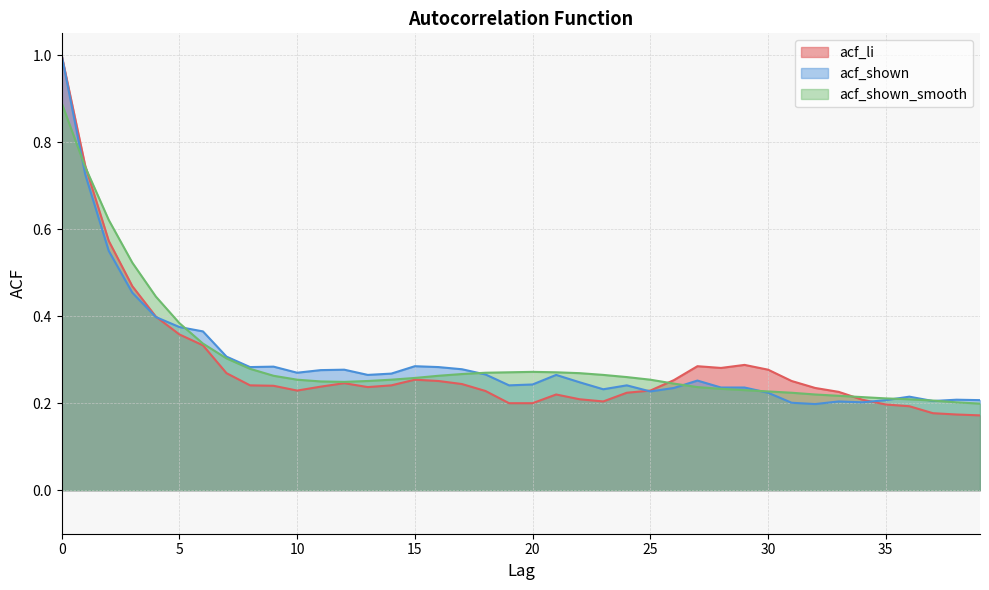

Reading right to left, transcribe all the data shown in this chart.

acf_li: 0.2	0.2	0.2	0.2	0.2	0.2	0.2	0.2	0.3	0.3	0.3	0.3	0.3	0.3	0.2	0.2	0.2	0.2	0.2	0.2	0.2	0.2	0.2	0.3	0.3	0.2	0.2	0.2	0.2	0.2	0.2	0.2	0.3	0.3	0.4	0.4	0.5	0.6	0.7	1.0
acf_shown: 0.2	0.2	0.2	0.2	0.2	0.2	0.2	0.2	0.2	0.2	0.2	0.2	0.3	0.2	0.2	0.2	0.2	0.2	0.3	0.2	0.2	0.3	0.3	0.3	0.3	0.3	0.3	0.3	0.3	0.3	0.3	0.3	0.3	0.4	0.4	0.4	0.5	0.6	0.7	1.0
acf_shown_smooth: 0.2	0.2	0.2	0.2	0.2	0.2	0.2	0.2	0.2	0.2	0.2	0.2	0.2	0.2	0.3	0.3	0.3	0.3	0.3	0.3	0.3	0.3	0.3	0.3	0.3	0.3	0.3	0.2	0.2	0.3	0.3	0.3	0.3	0.3	0.4	0.4	0.5	0.6	0.7	0.9